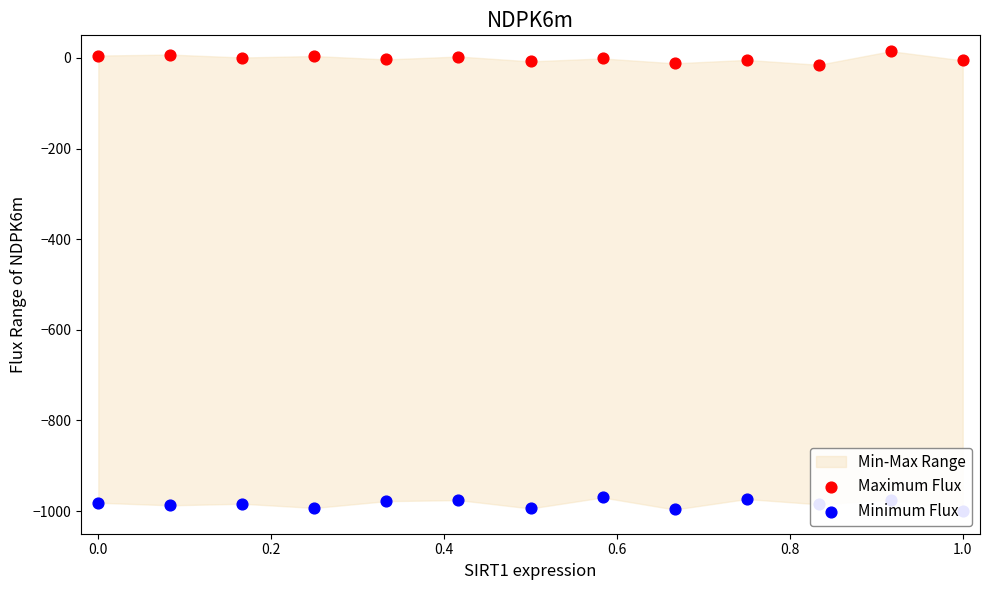

Which series contains the highest Y value?

Maximum Flux